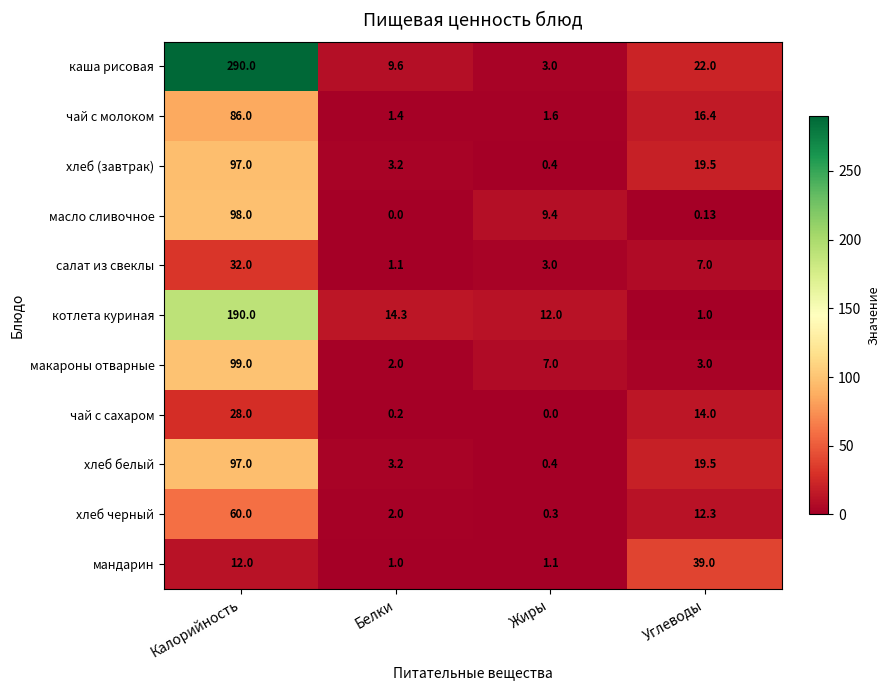

Rank the categories by хлеб (завтрак) value from lowest to highest.

Жиры, Белки, Углеводы, Калорийность